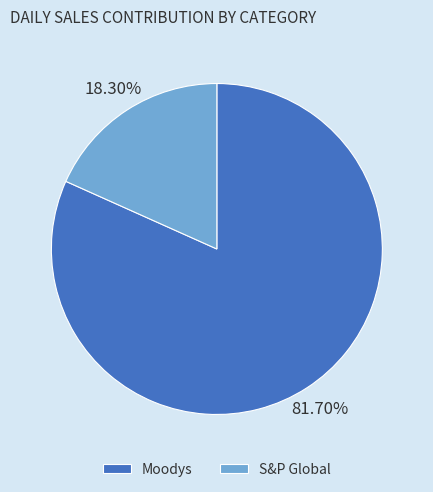

Between Moodys and S&P Global, which is larger?

Moodys